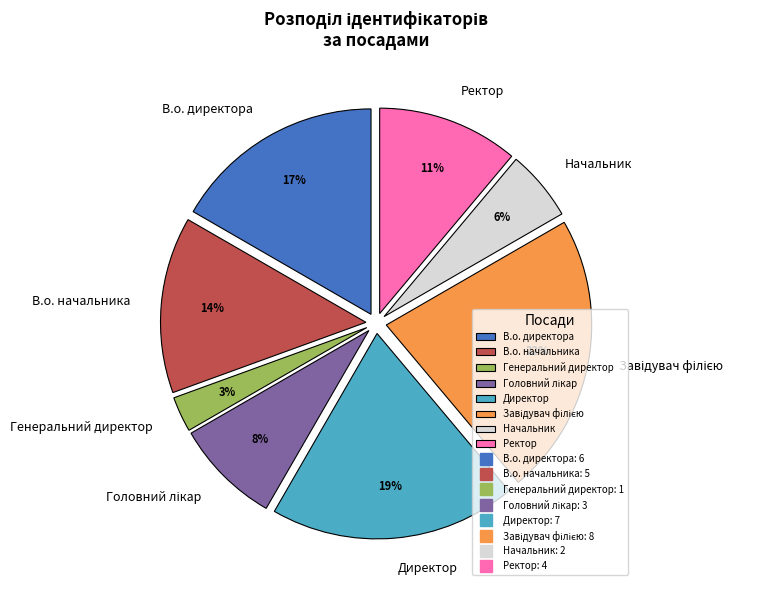

To the nearest percent, what is the average slice percentage?

12%